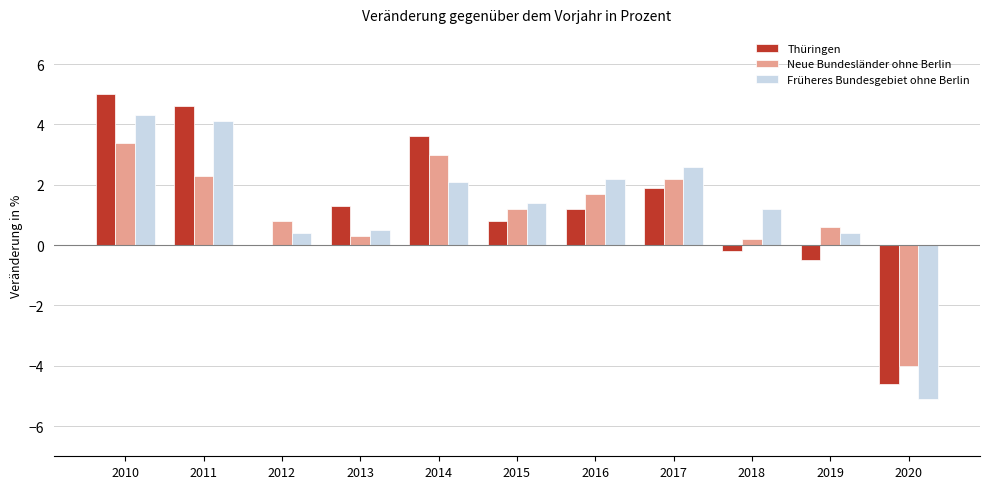

At which label does Thüringen reach its peak?

2010